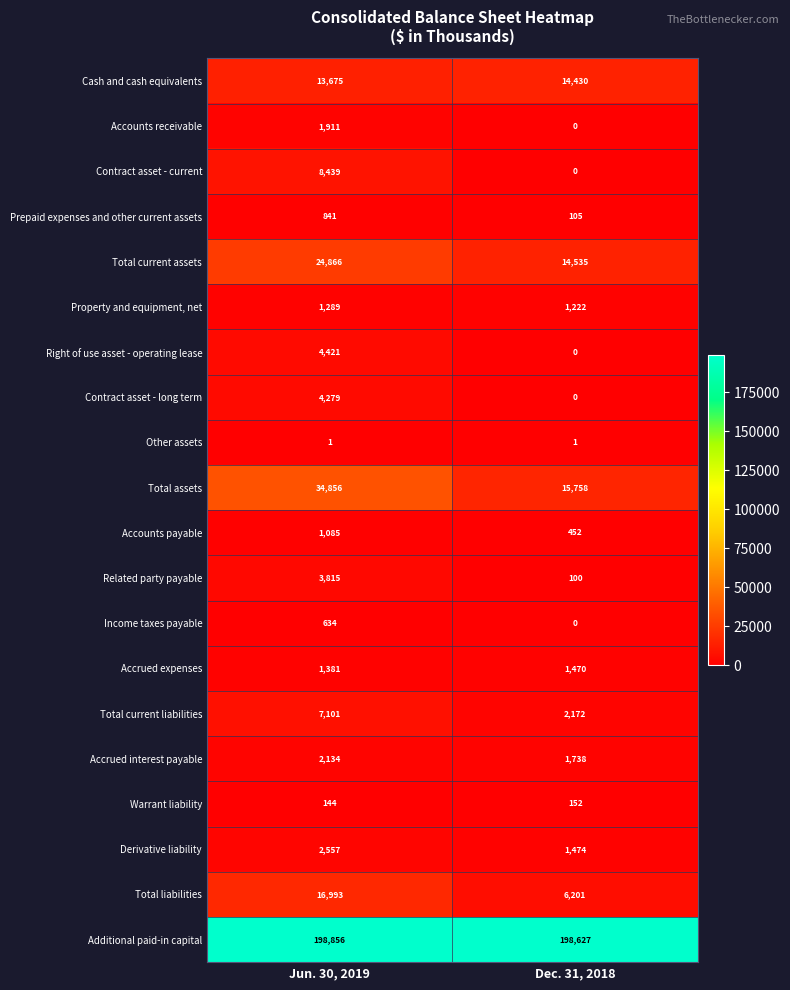

How many data points does each series have?

2